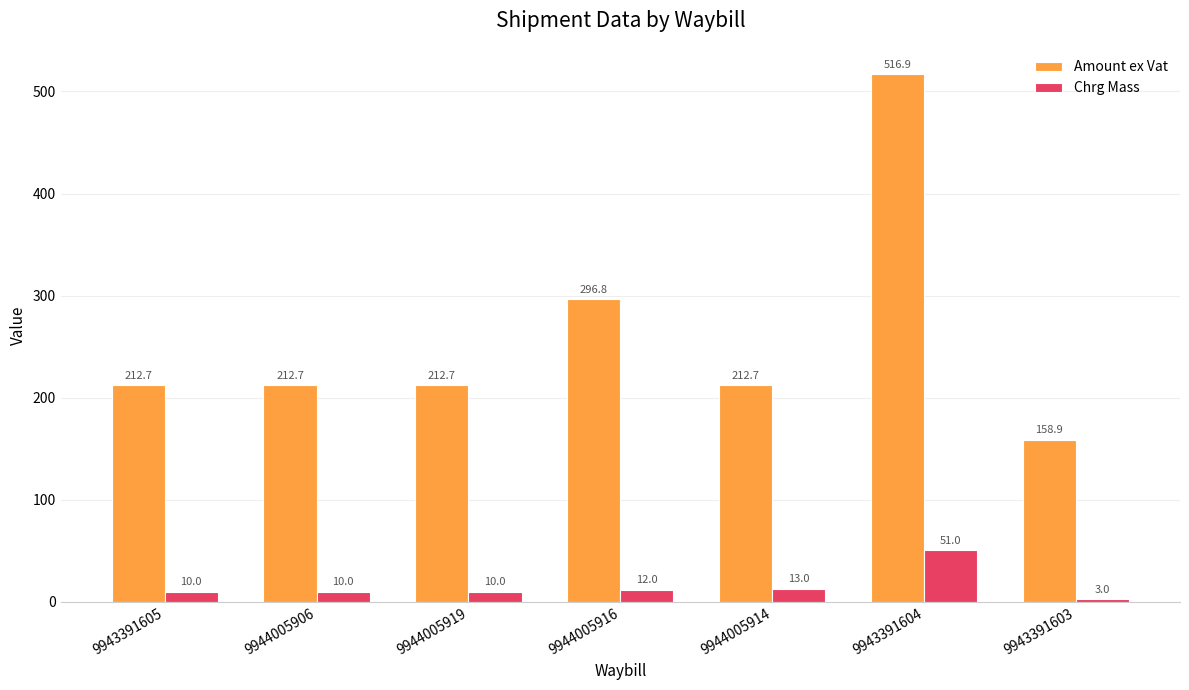

Is it true that Amount ex Vat equals 455.2 at 9944005916?

False